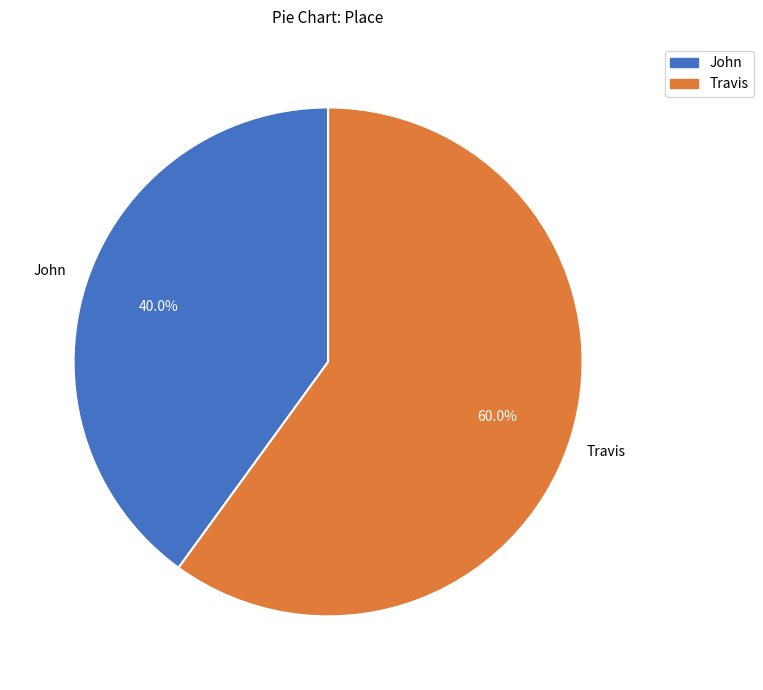

To the nearest percent, what portion does John represent?

40%